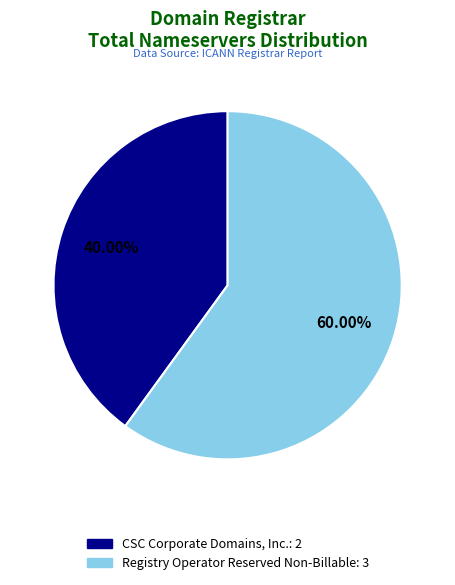

Is there a majority slice in this chart?

Yes